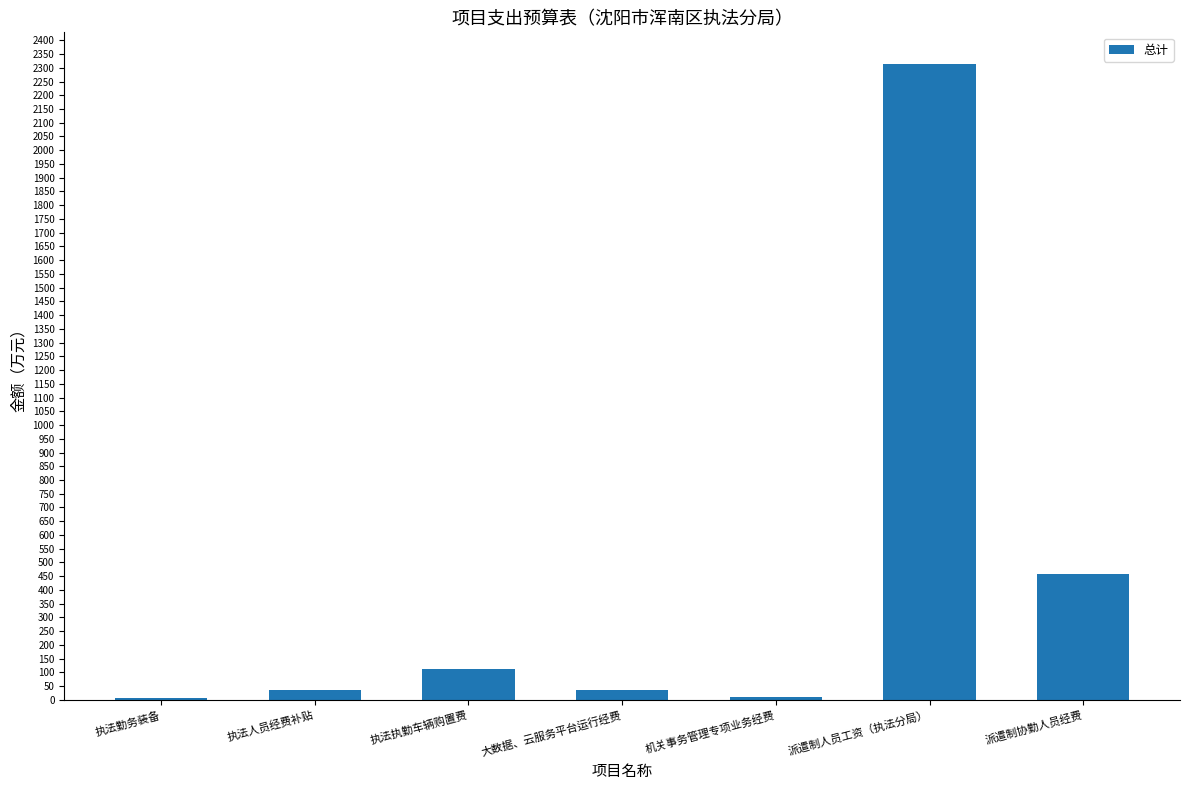

Which category has the highest value across all series?

派遣制人员工资（执法分局）